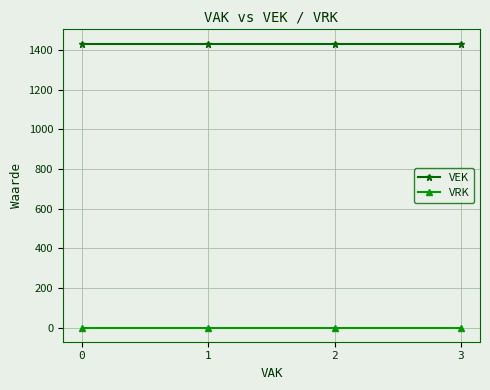

What is the sum of all VEK values?

5736